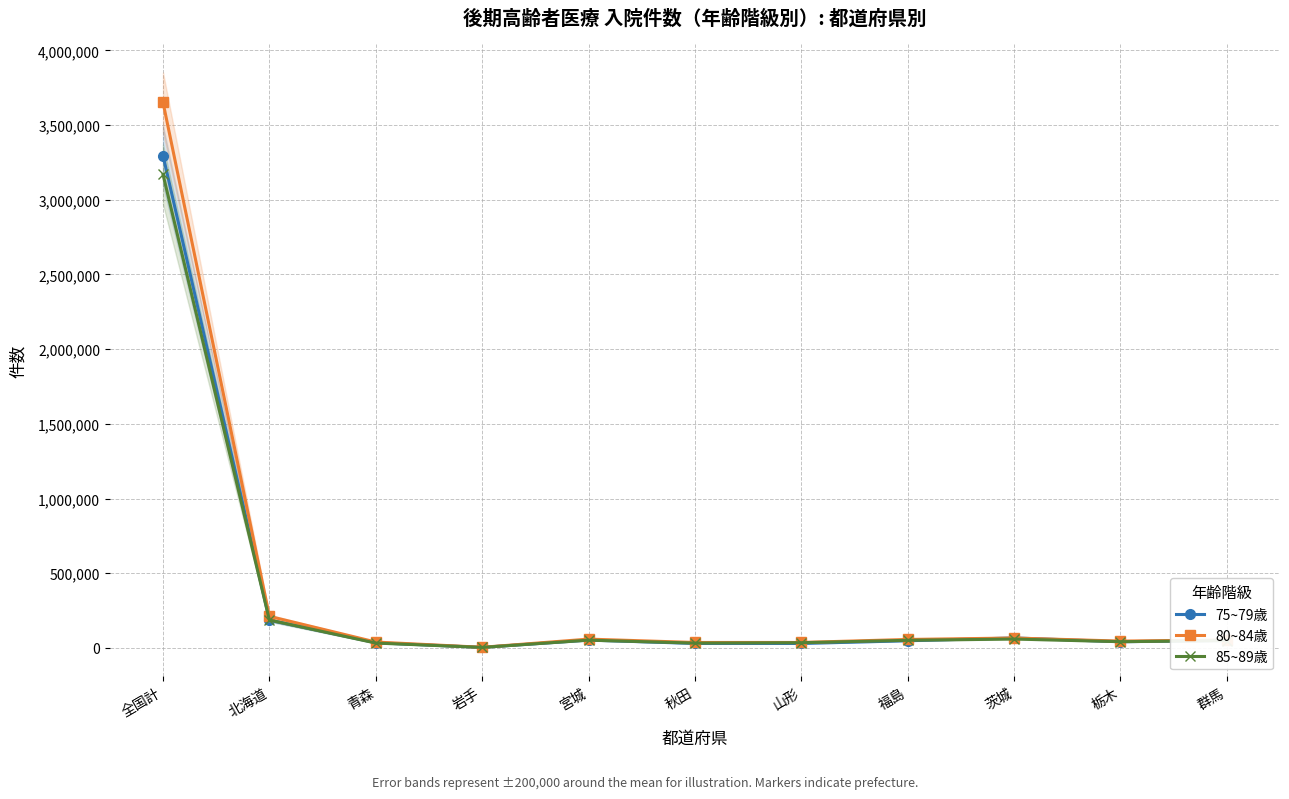

True or false: 80~84歳 has more than 0 interior local peaks.

True